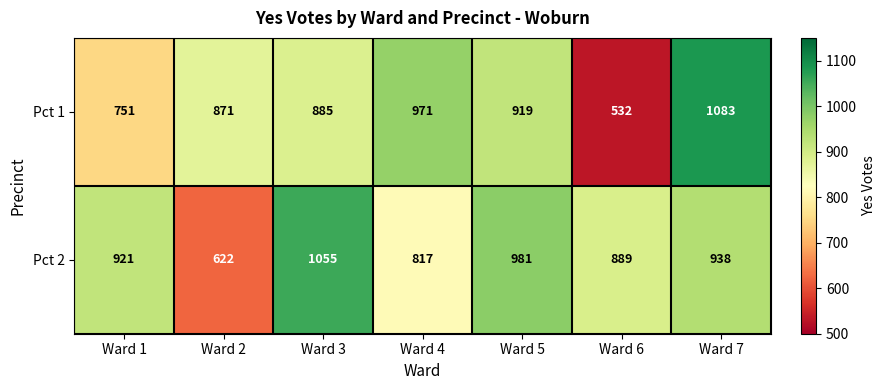

The value of Pct 2 at Ward 6 is 1239. True or false?

False